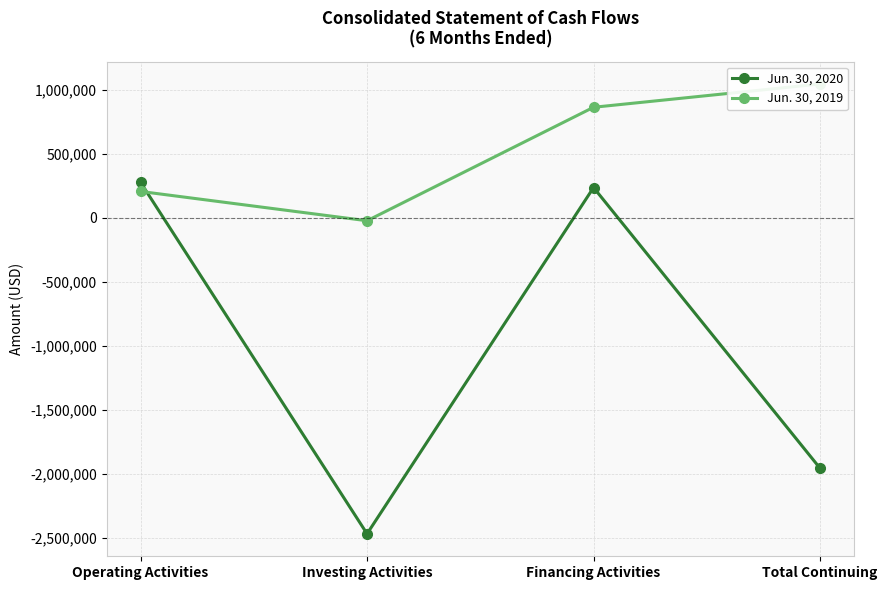

How many distinct data groups are displayed?

2